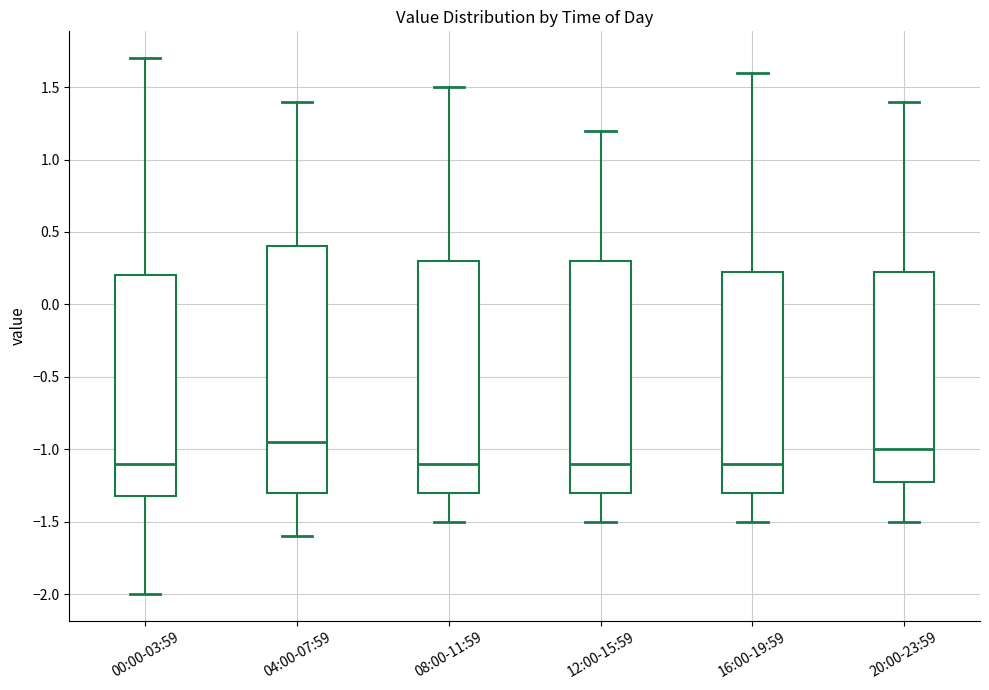

Reading left to right, read every box against the y-axis: the position of its median line, the range the box covers, and the ends of its whiskers. The values are not printed on the chart, so give them approximately, as read against the axis.

00:00-03:59: median -1.10, box -1.30 to 0.20, whiskers -2.00 to 1.70
04:00-07:59: median -0.95, box -1.30 to 0.40, whiskers -1.60 to 1.40
08:00-11:59: median -1.10, box -1.30 to 0.30, whiskers -1.50 to 1.50
12:00-15:59: median -1.10, box -1.30 to 0.30, whiskers -1.50 to 1.20
16:00-19:59: median -1.10, box -1.30 to 0.25, whiskers -1.50 to 1.60
20:00-23:59: median -1.00, box -1.20 to 0.25, whiskers -1.50 to 1.40